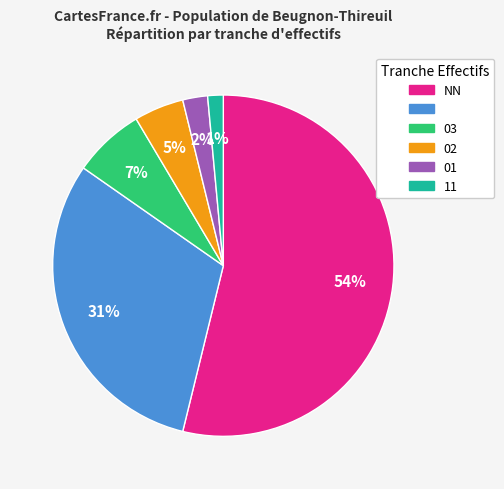

Does any single category account for the majority?

Yes